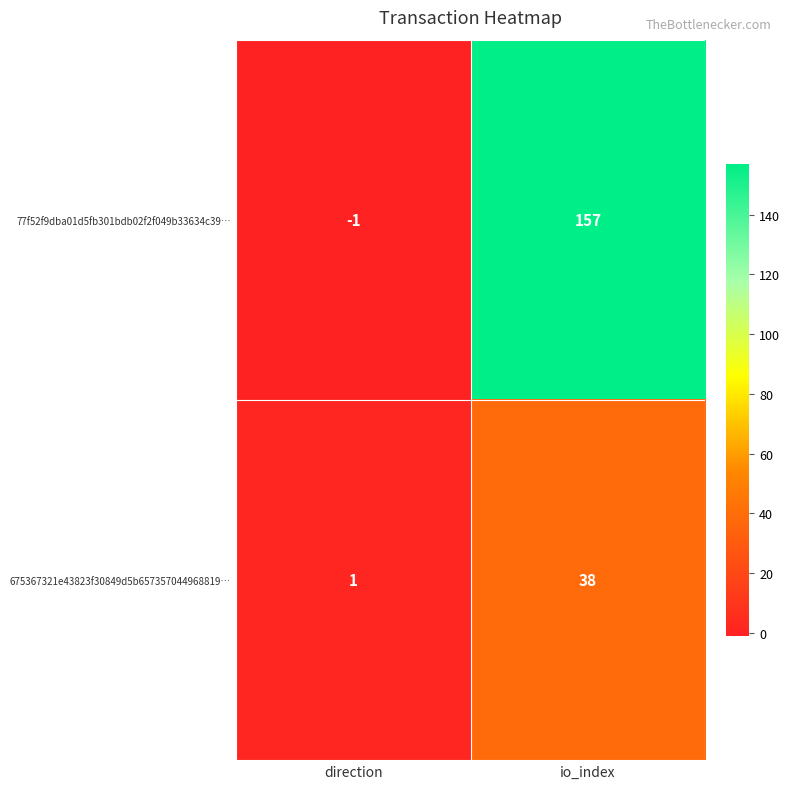

The 675367321e43823f30849d5b657357044968819… series shows 1 at direction. True or false?

True